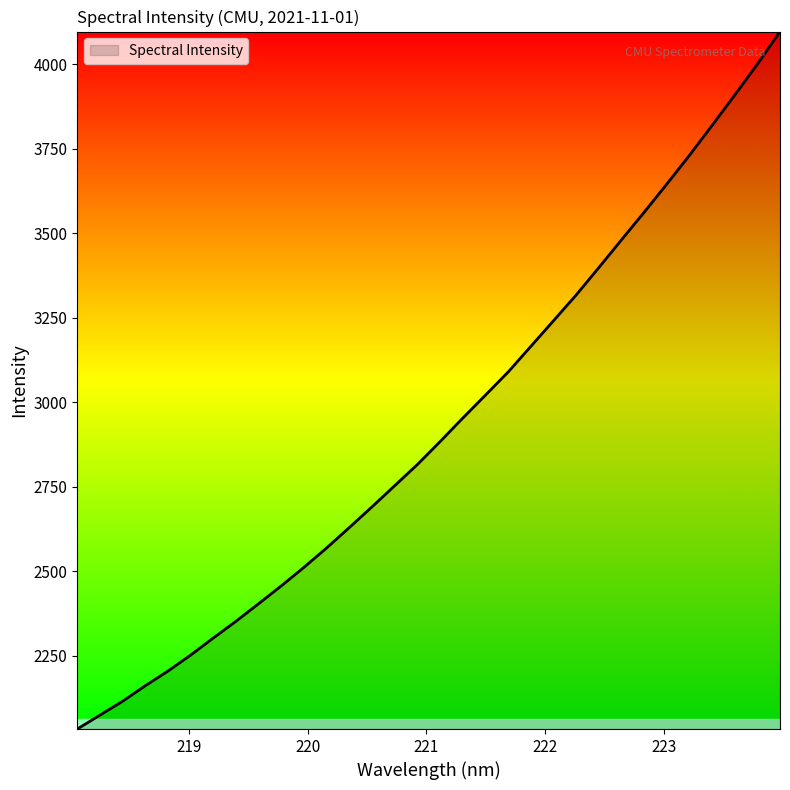

How many distinct data groups are displayed?

1